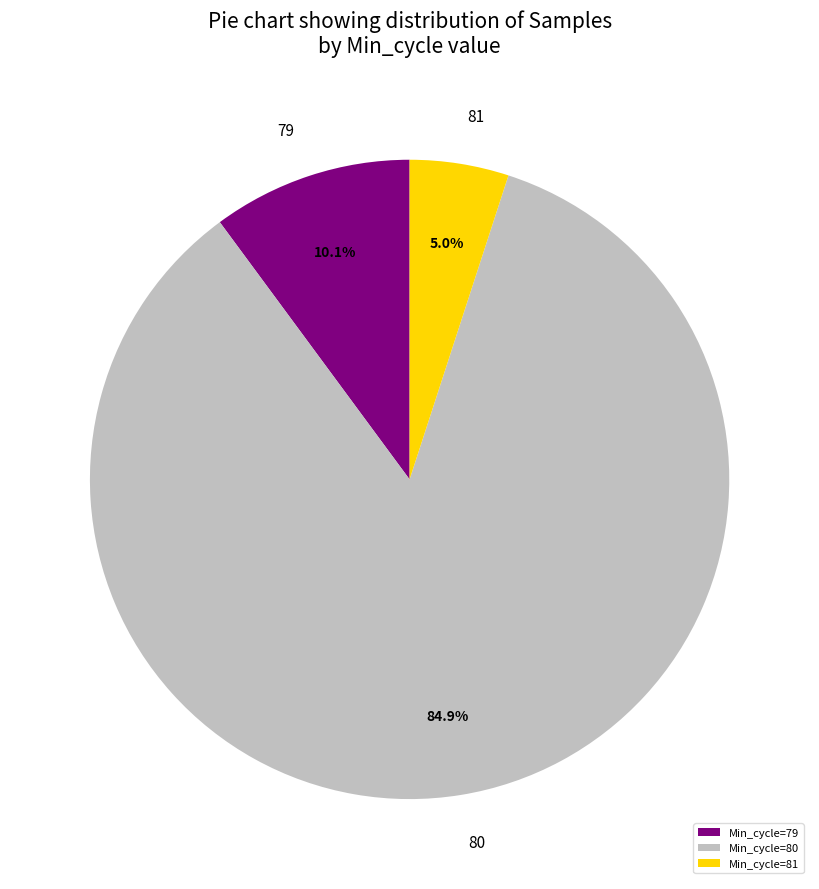

Between Min_cycle=79 and Min_cycle=81, which is larger?

Min_cycle=79